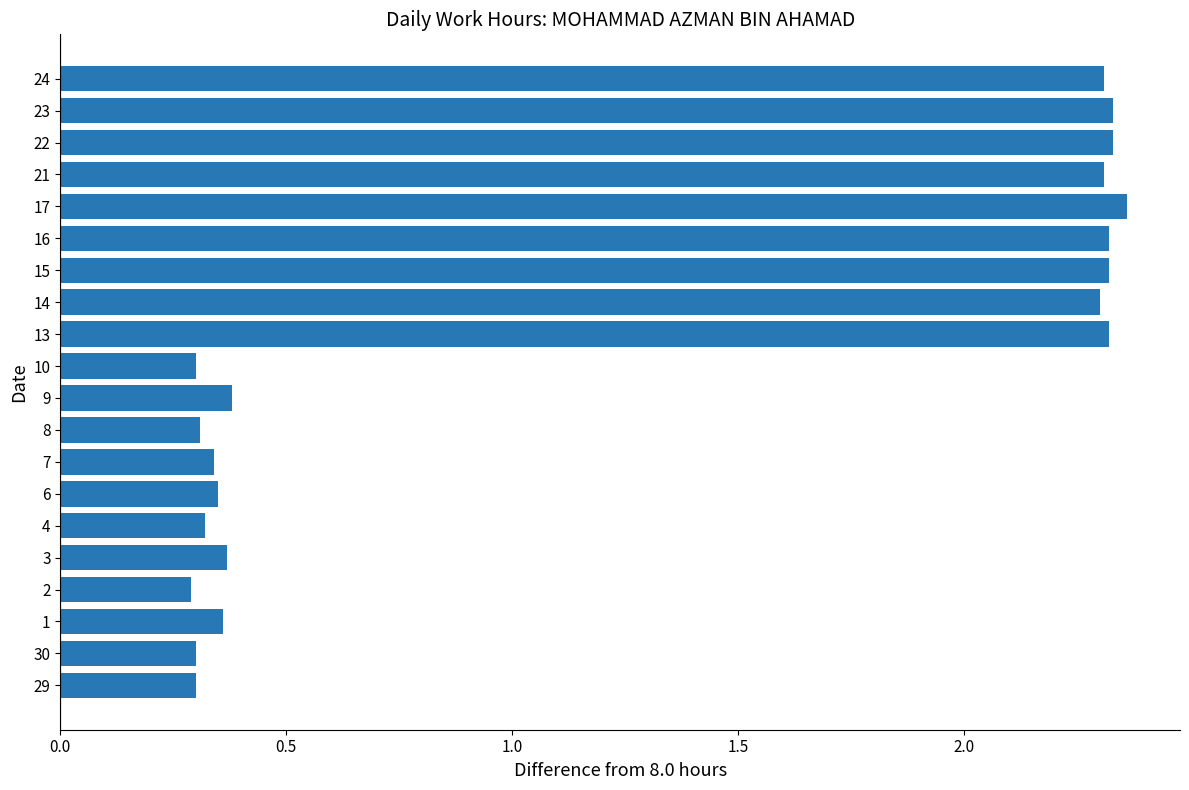

The chart shows a value of 0.3 at 29. True or false?

True